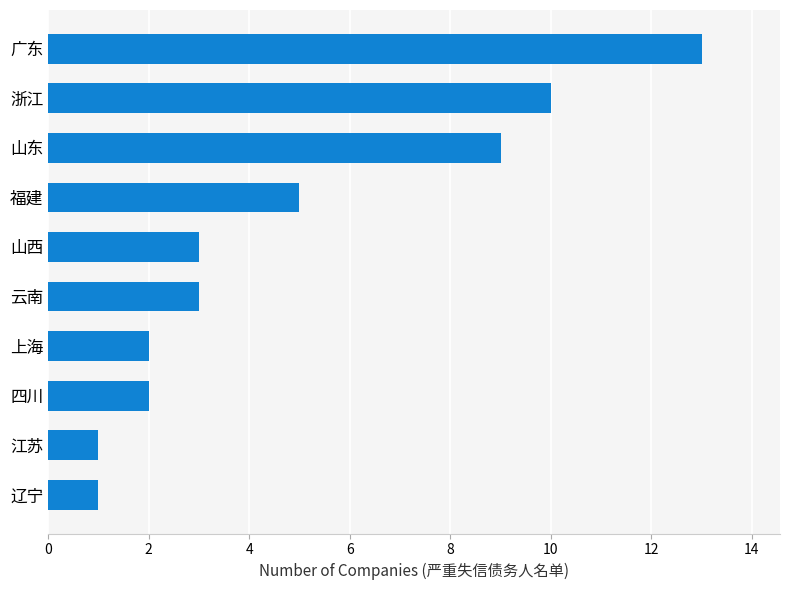

What is the smallest value displayed?

1